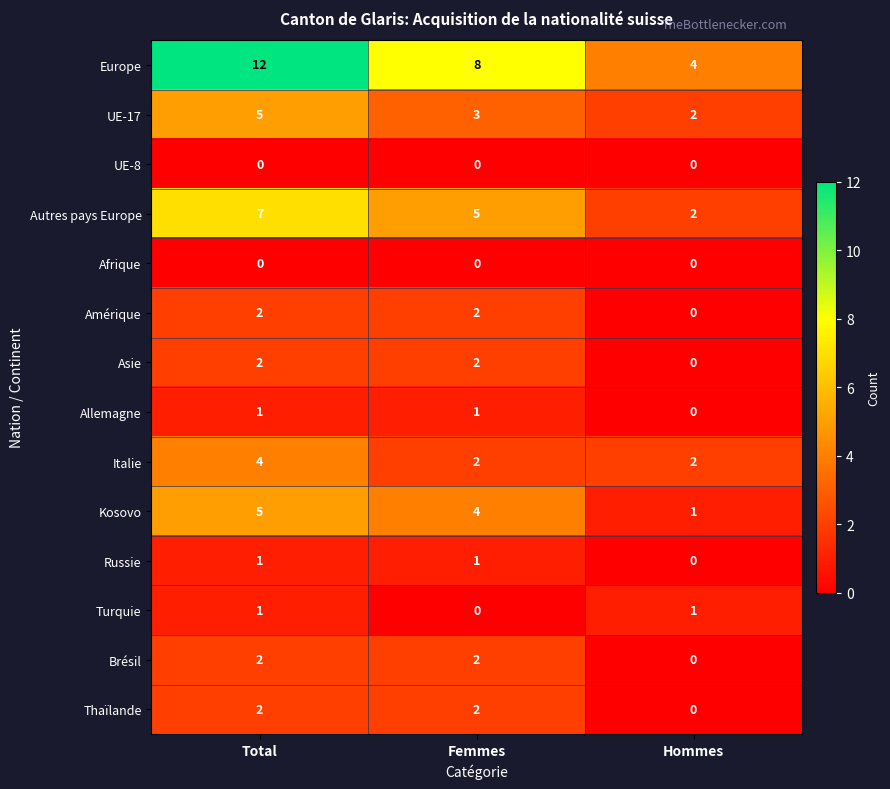

True or false: Allemagne has a value of 1 at Femmes.

True